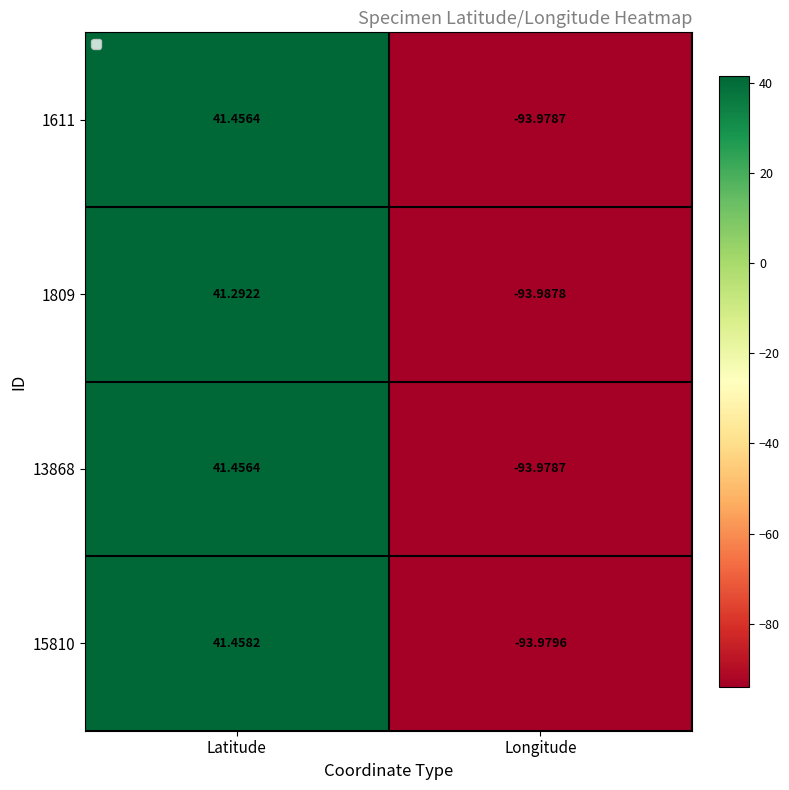

What is the minimum value for 1809?

-94.0